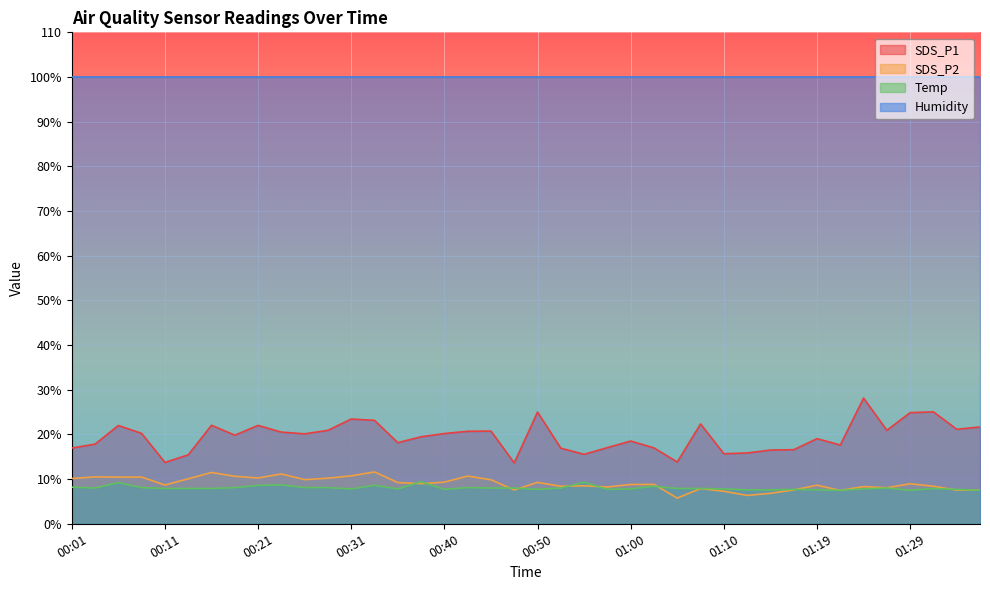

Which series has the largest total across all categories?

Humidity